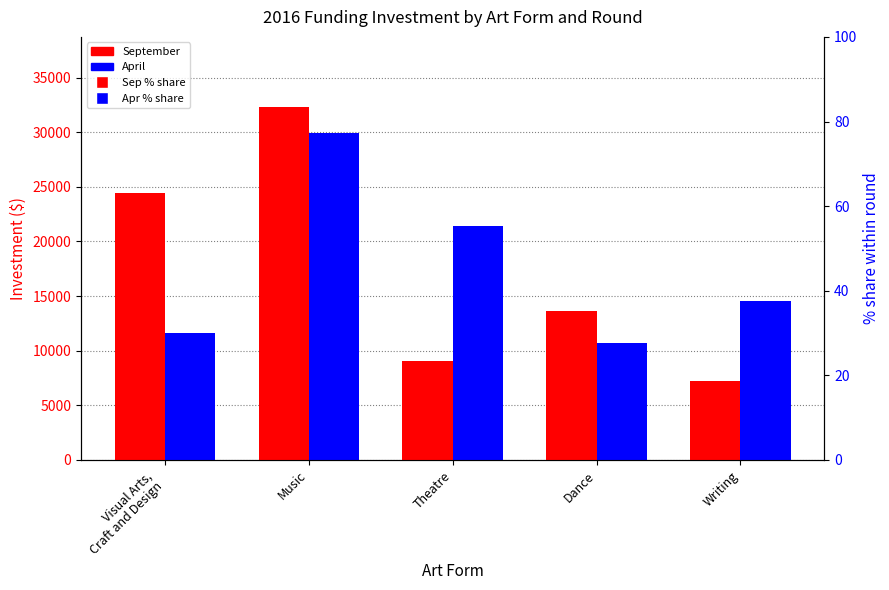

At how many categories does at least one series exceed 27150?

1